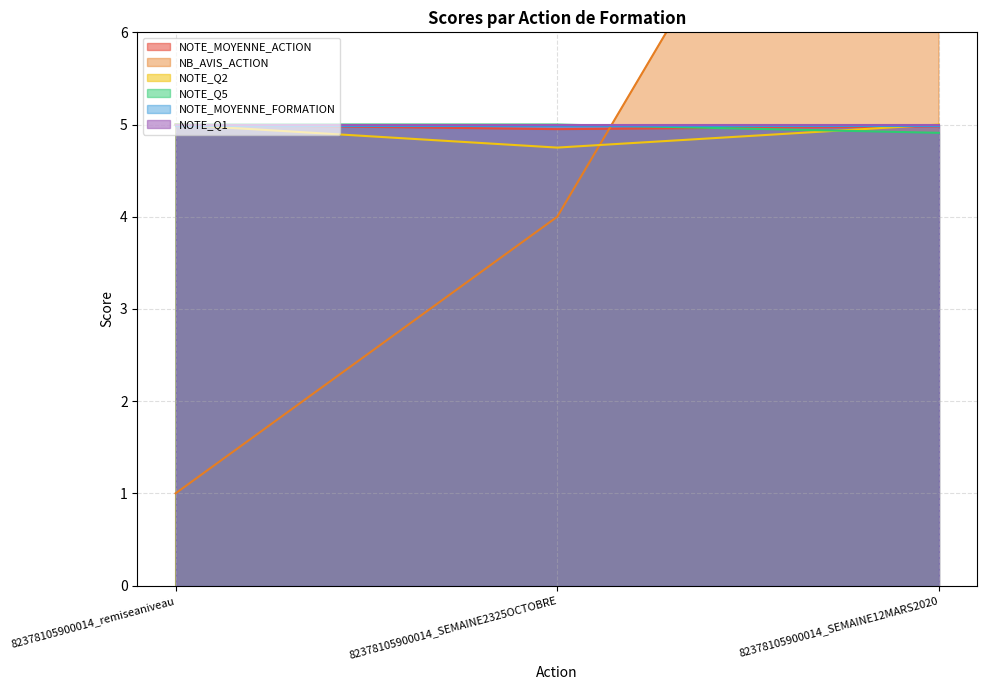

How many values in the NOTE_Q2 series are below 5?

1